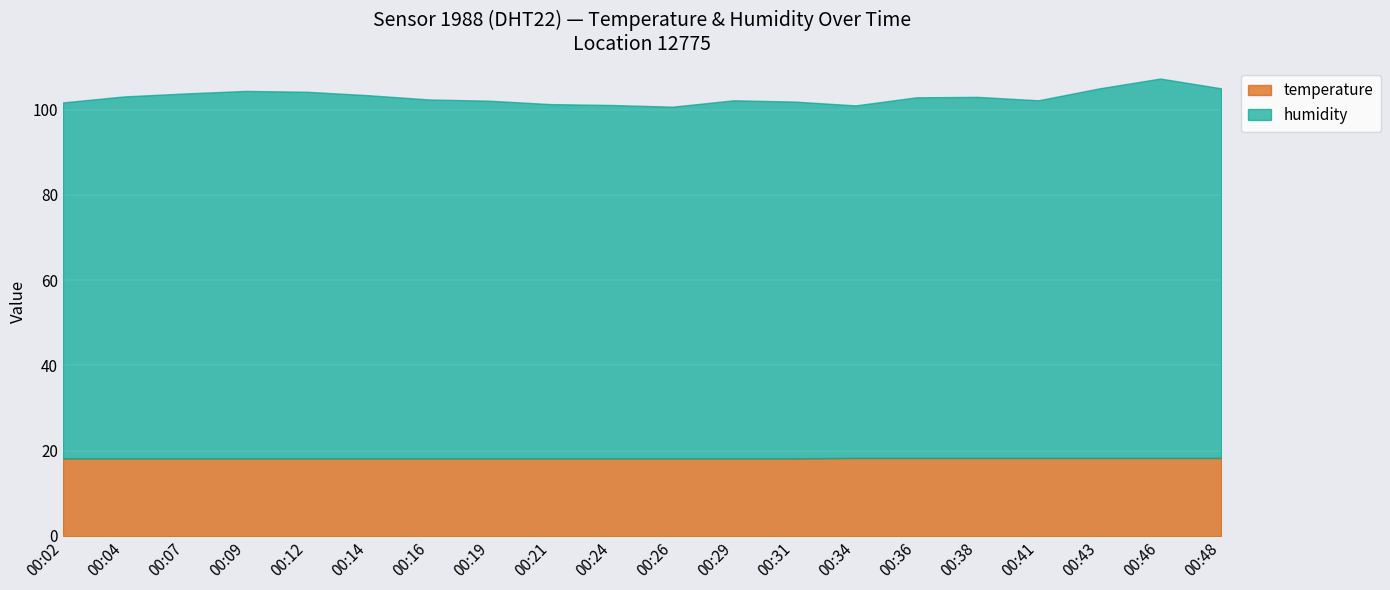

What is the total value across all series at 00:14?

103.4